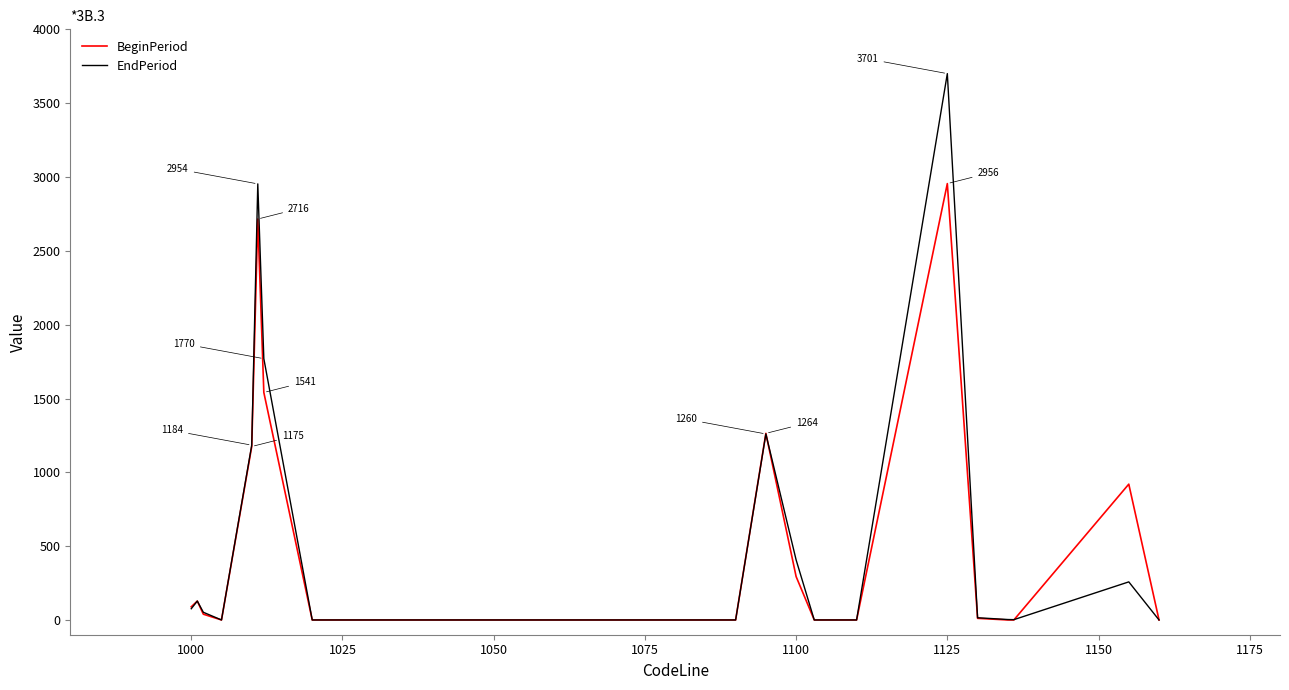

What is the greatest value displayed?

3701